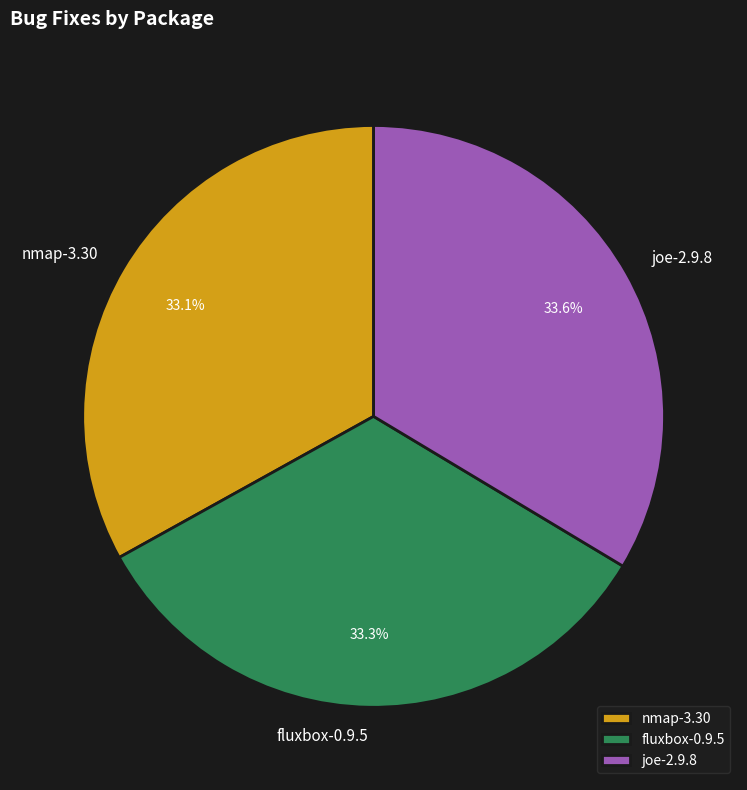

Count the number of slices in the pie.

3